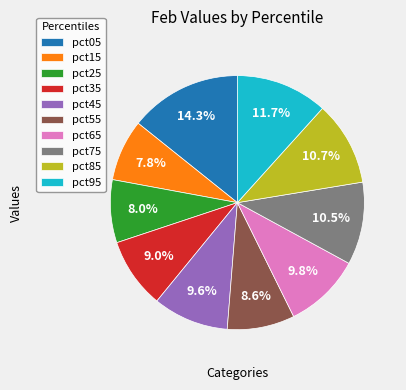

Count the number of slices in the pie.

10